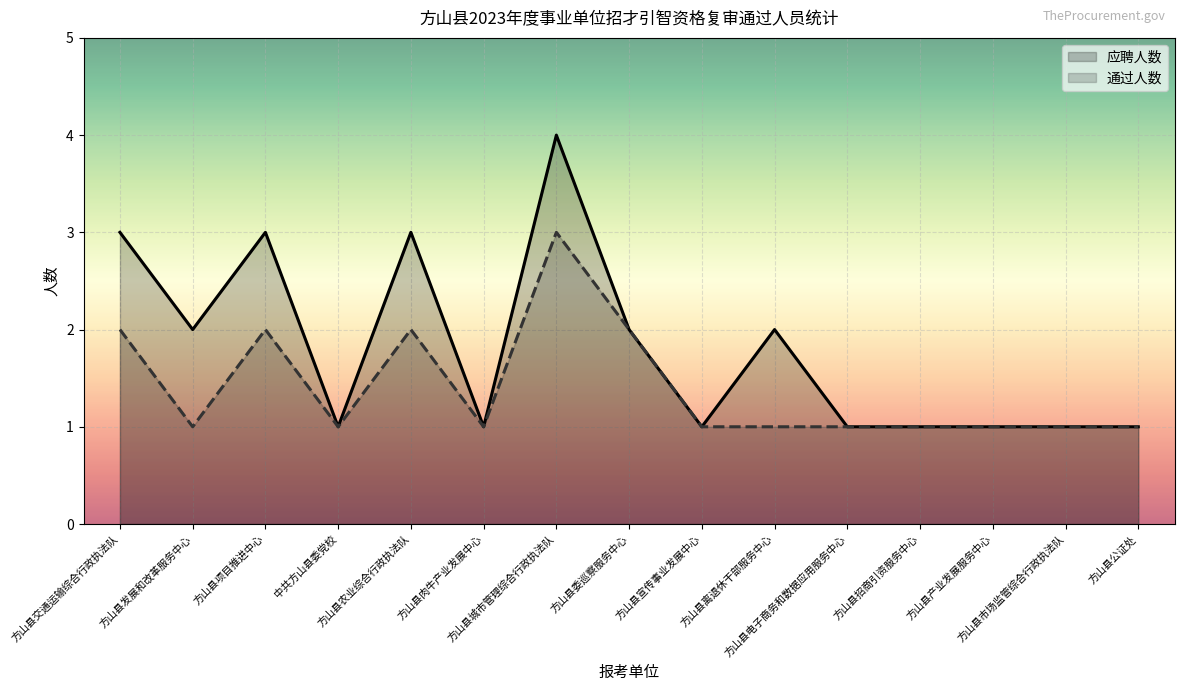

True or false: 应聘人数 and 通过人数 intersect in this chart.

False